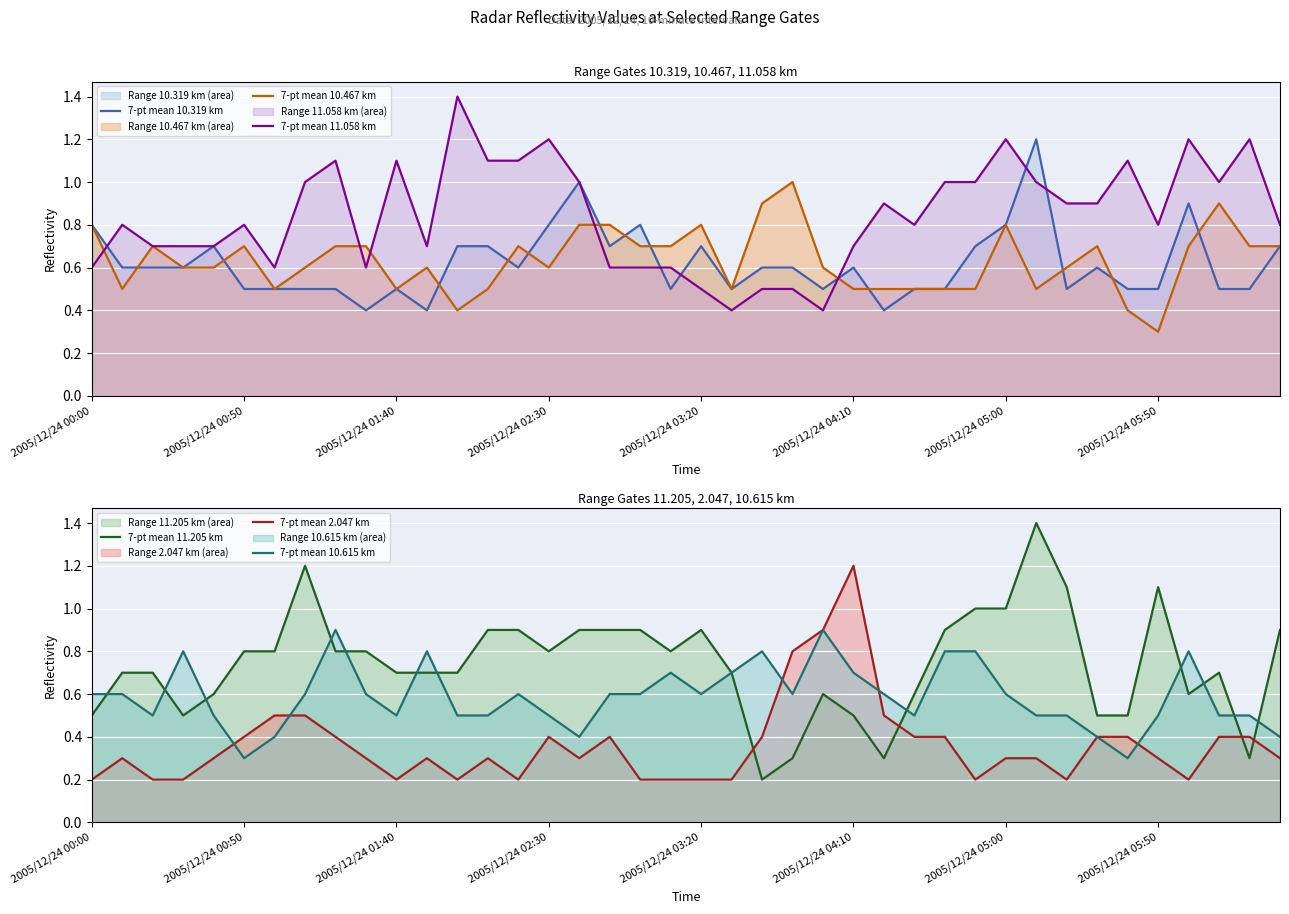

Where do 7-pt mean 10.319 km and 7-pt mean 2.047 km first cross each other?

22 and 23